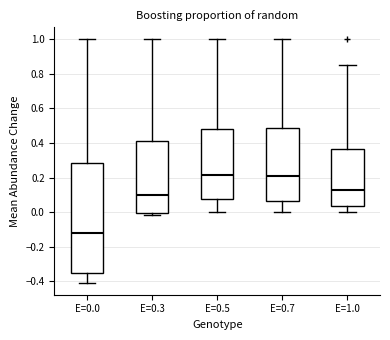

Reading left to right, transcribe this box plot: for each box, give where its median line is, the range the box spans, and where its two whiskers end, as read against the y-axis. The values are not printed on the chart, so give them approximately, as read against the axis.

E=0.0: median -0.12, box -0.36 to 0.28, whiskers -0.40 to 1.00
E=0.3: median 0.10, box 0.00 to 0.42, whiskers -0.02 to 1.00
E=0.5: median 0.22, box 0.08 to 0.48, whiskers 0.00 to 1.00
E=0.7: median 0.20, box 0.06 to 0.48, whiskers 0.00 to 1.00
E=1.0: median 0.12, box 0.04 to 0.36, whiskers 0.00 to 0.86